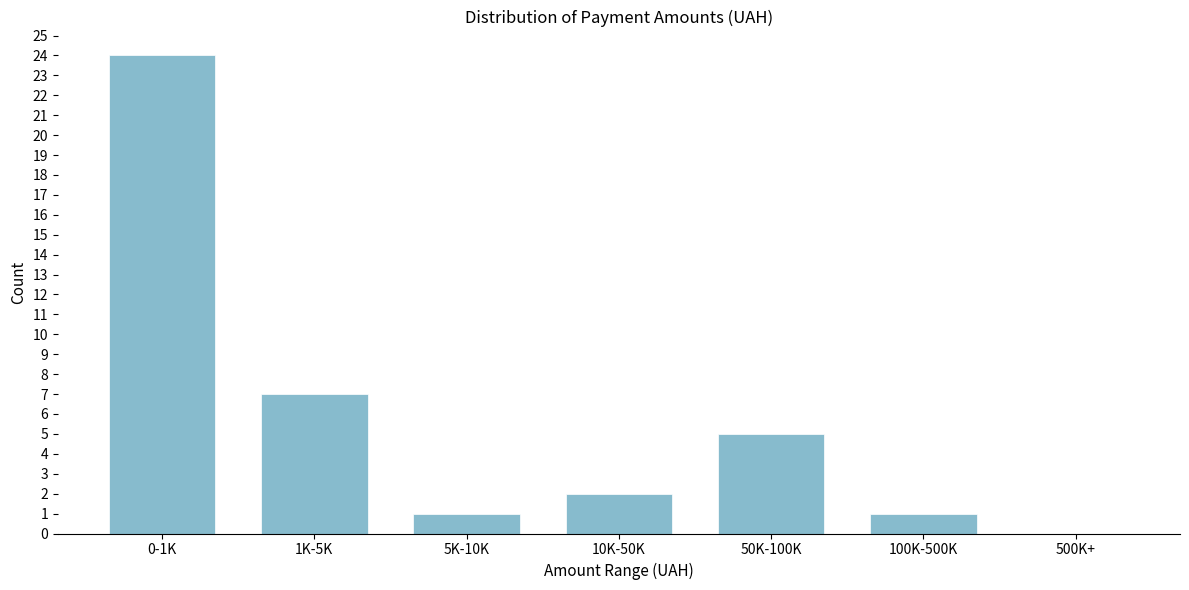

Reading left to right, what are all the values shown in this chart?

0-1K=24	1K-5K=7	5K-10K=1	10K-50K=2	50K-100K=5	100K-500K=1	500K+=0